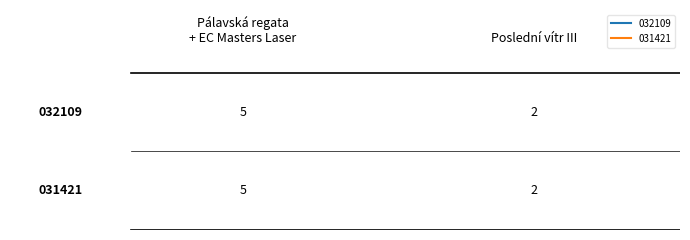

Which series changed the most between 0 and 1?

032109